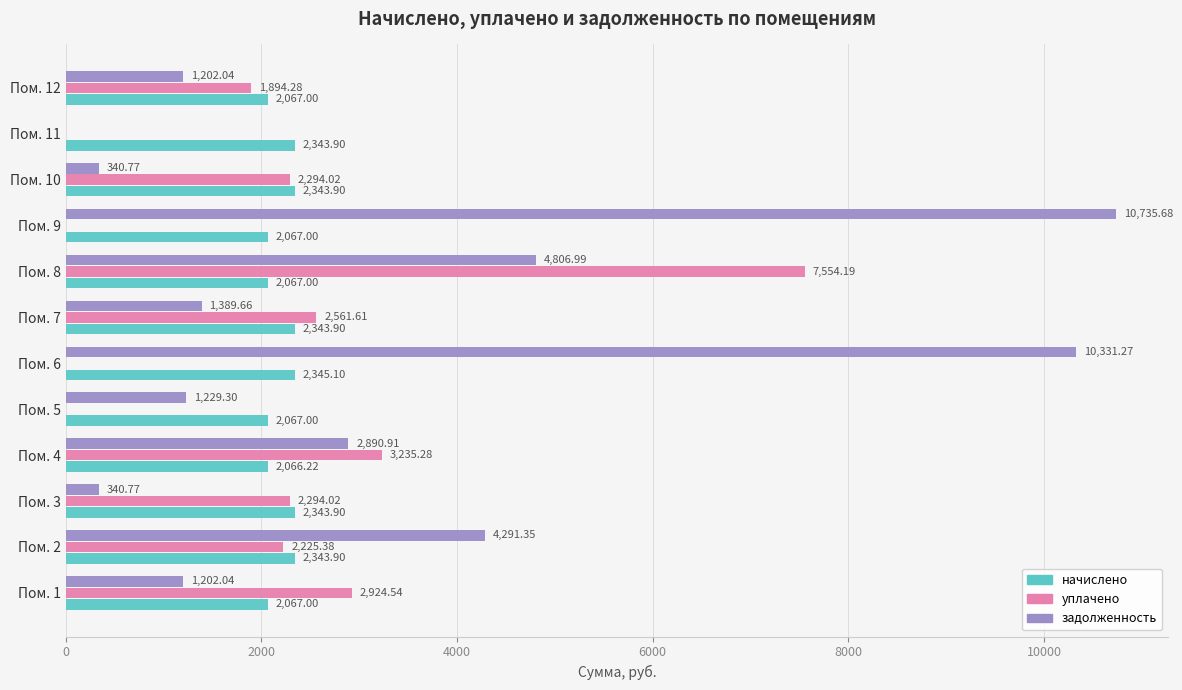

What is the sum of the начислено values at Пом. 7 and Пом. 12?

4410.9